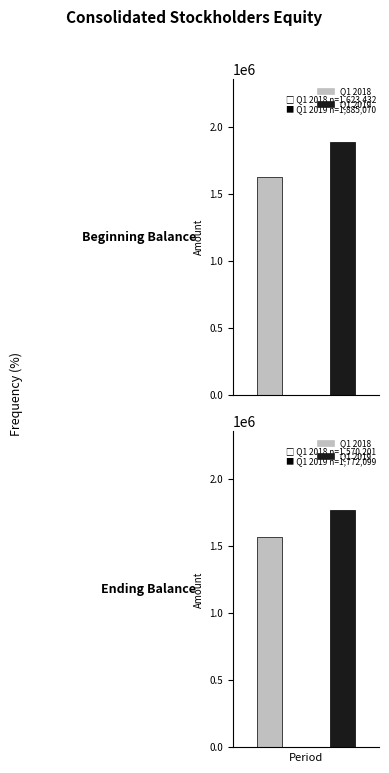

What is the difference between the Q1 2018 values at Ending Balance and Beginning Balance?

53231